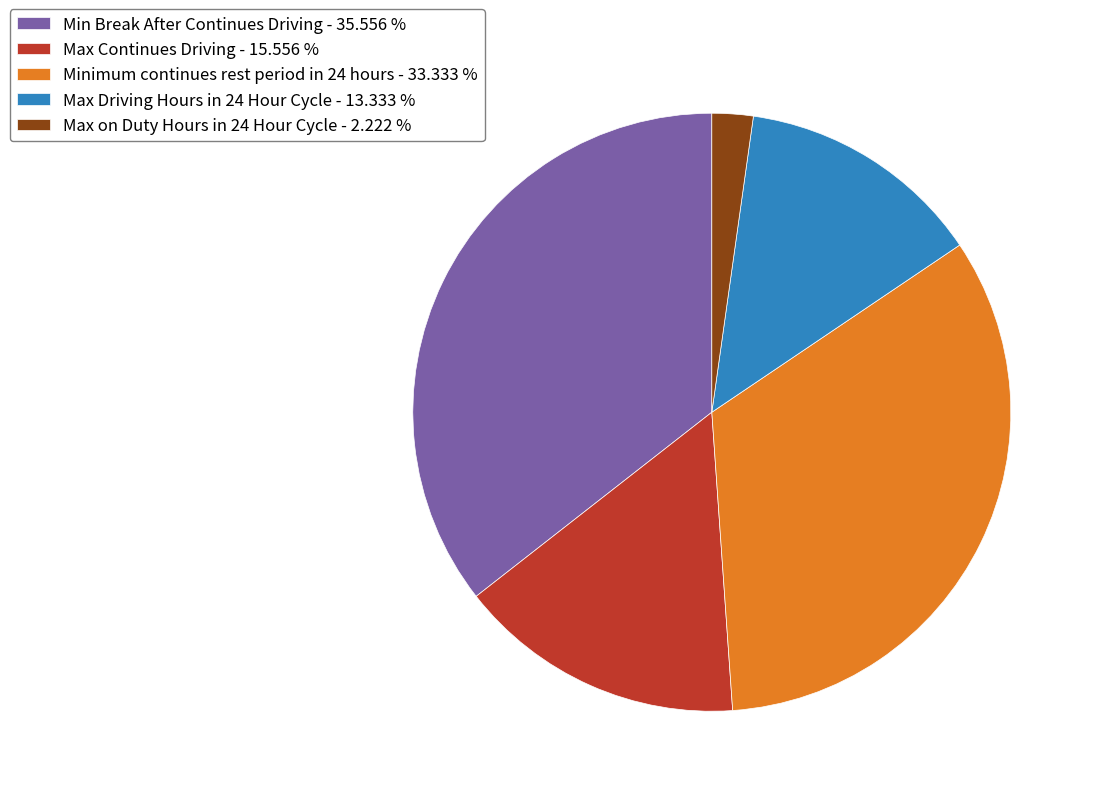

Which has a higher value, Minimum continues rest period in 24 hours - 33.333 % or Max on Duty Hours in 24 Hour Cycle - 2.222 %?

Minimum continues rest period in 24 hours - 33.333 %